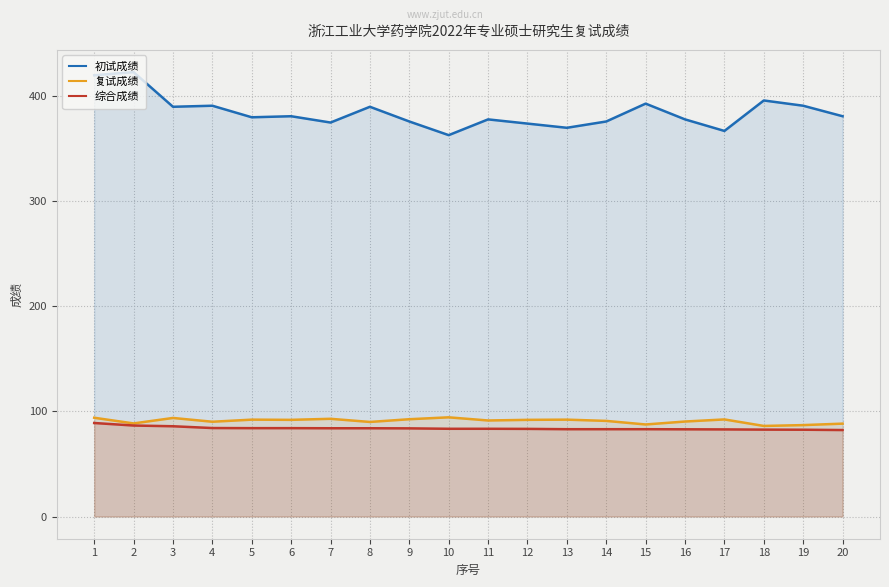

What are all the series names shown in the legend?

初试成绩, 复试成绩, 综合成绩